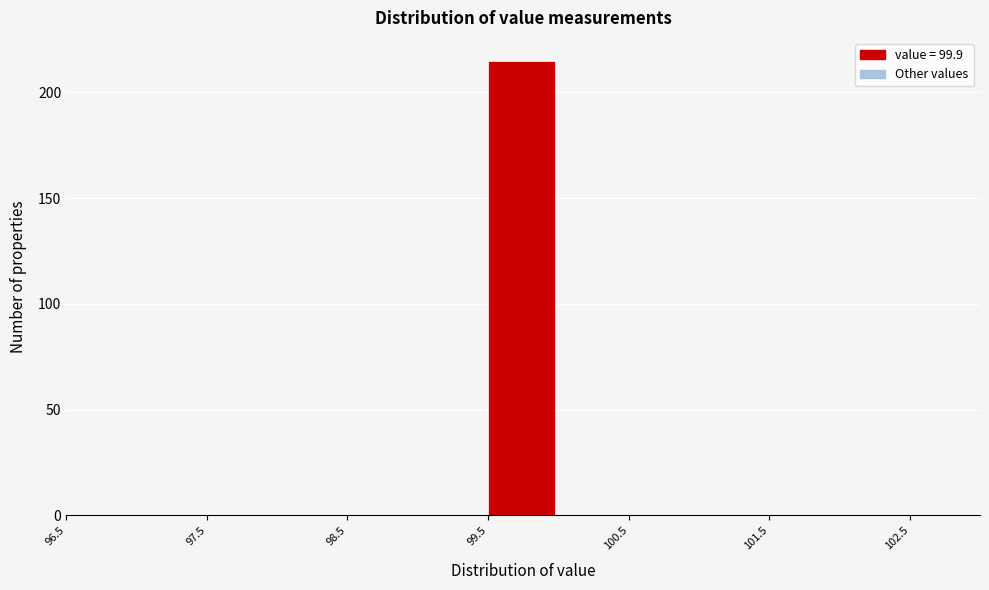

What is the height of the bar covering 99.5 to 100.0 on the x-axis? The values are not printed on the chart, so give them approximately, as read against the axis.

215